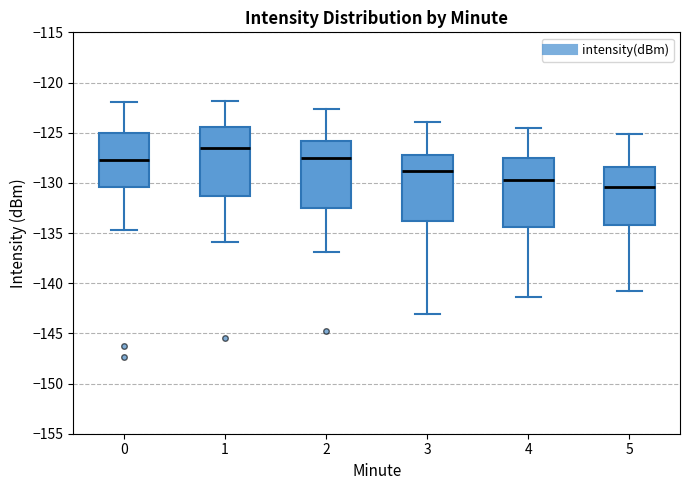

Which box has the highest median line?

1